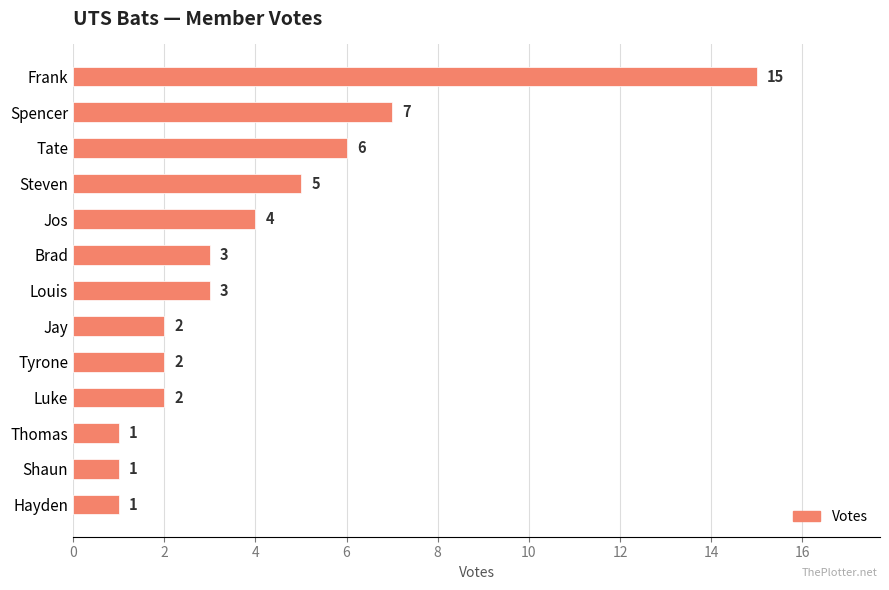

What is the change in value from Frank to Hayden?

-14